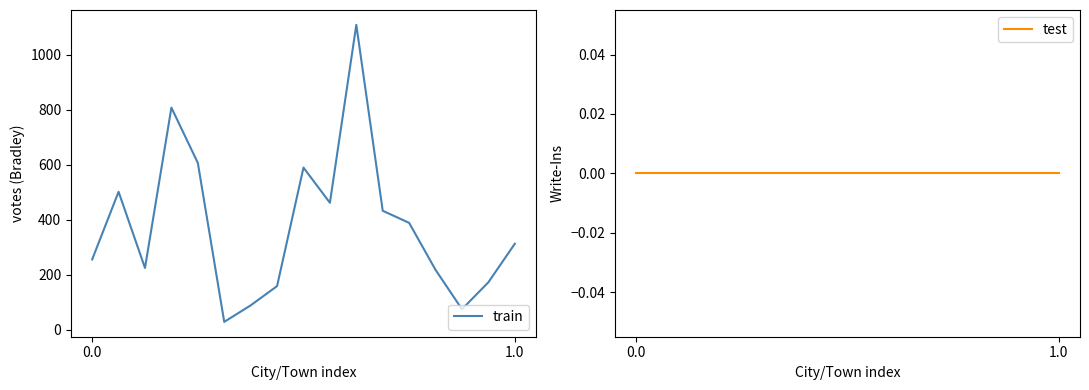

What is the total value across all series at 4?

606